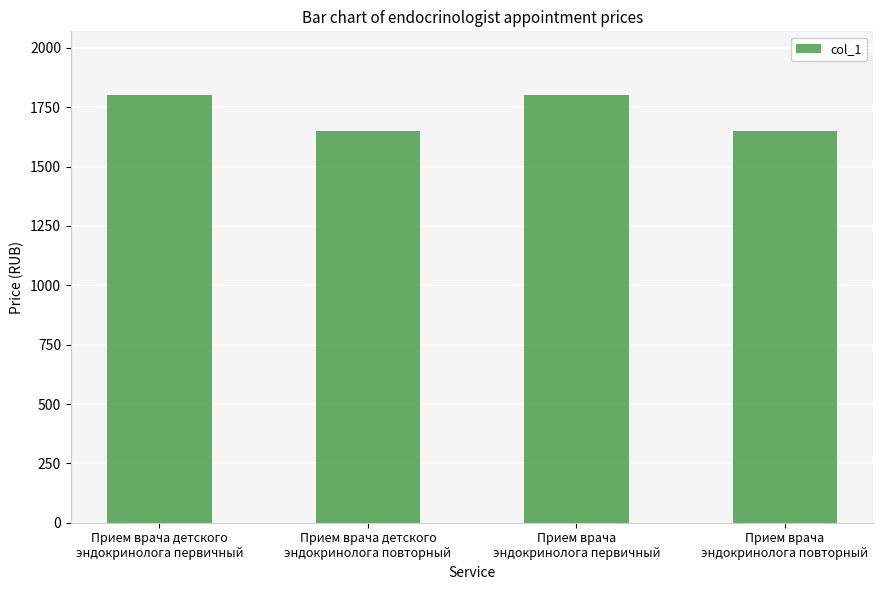

What is the maximum value shown in the chart?

1800